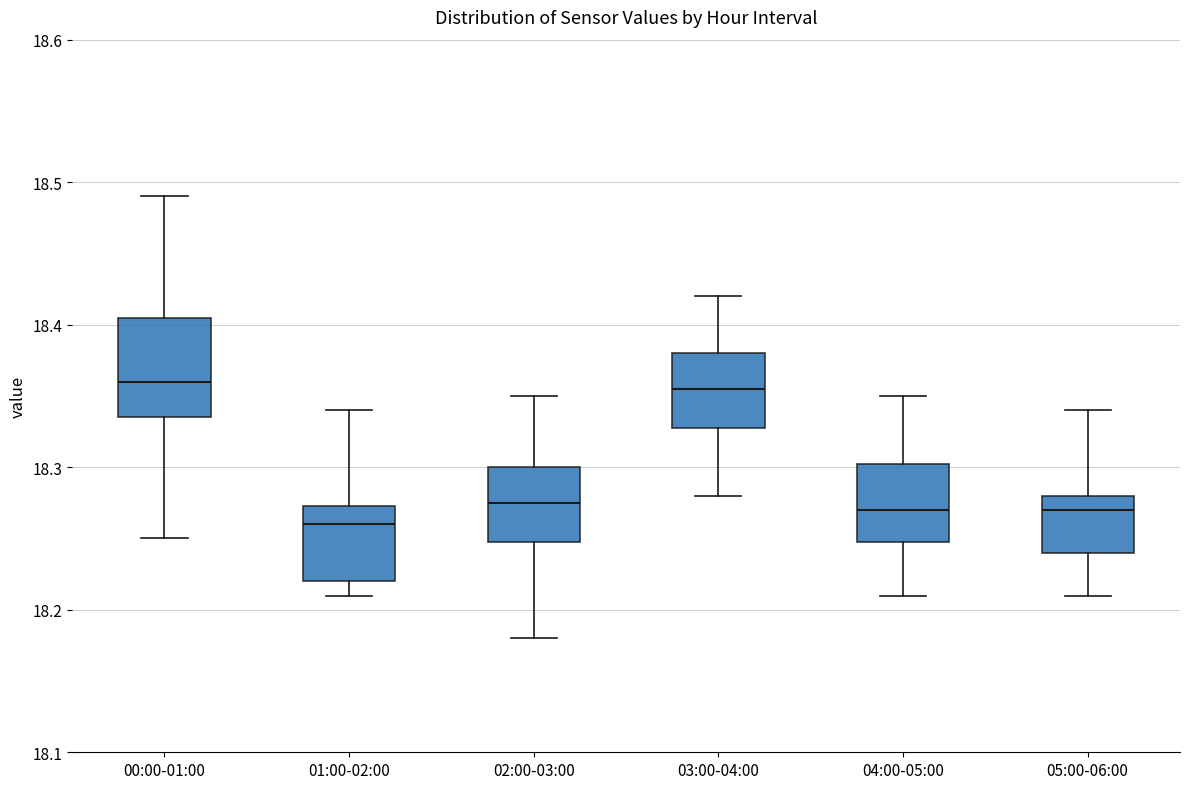

Where is the lower edge of the box for 00:00-01:00 on the y-axis? The values are not printed on the chart, so give them approximately, as read against the axis.

18.34